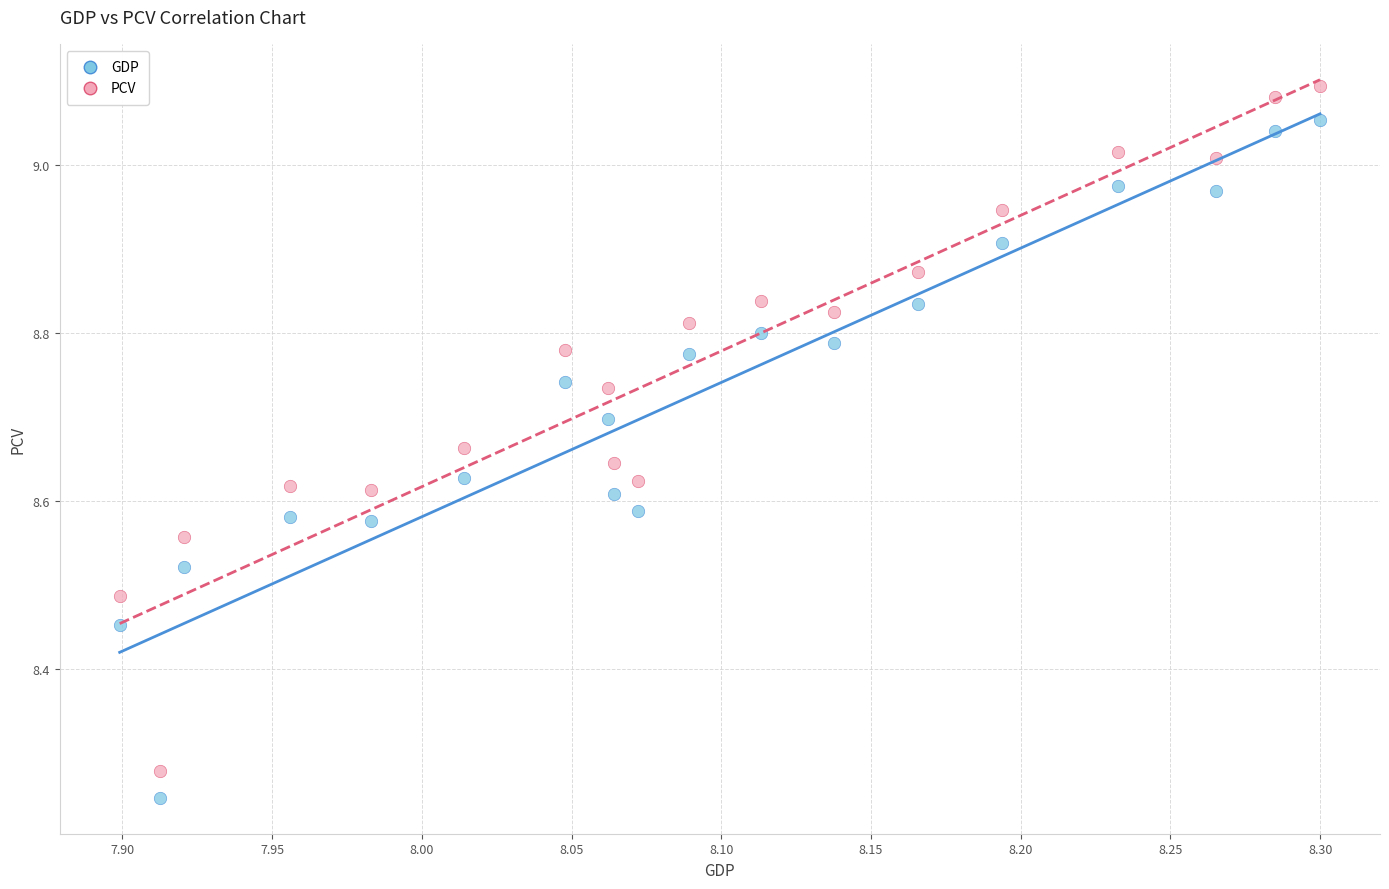

Which series contains the highest Y value?

PCV